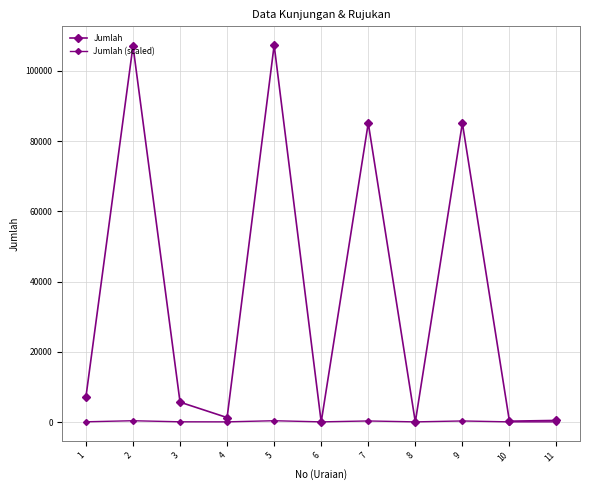

How many categories are shown in the chart?

11